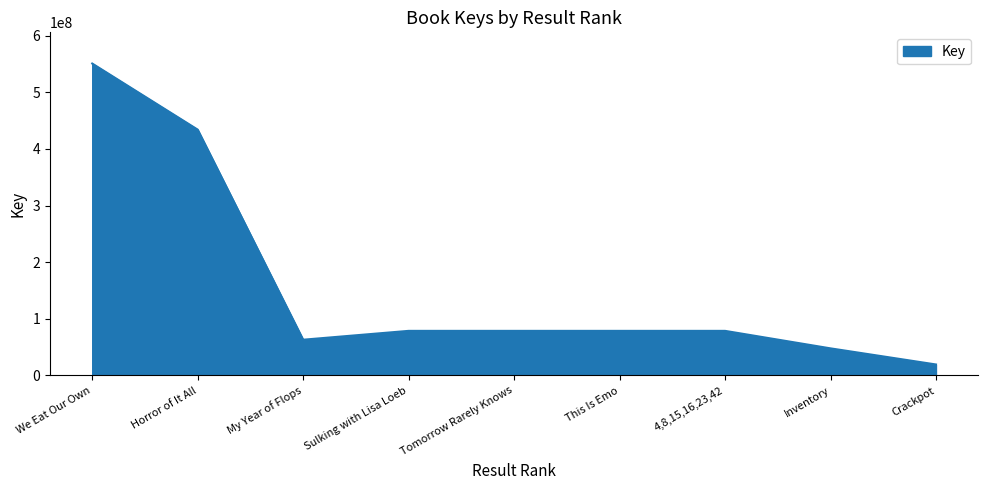

What is the greatest value displayed?

550810235